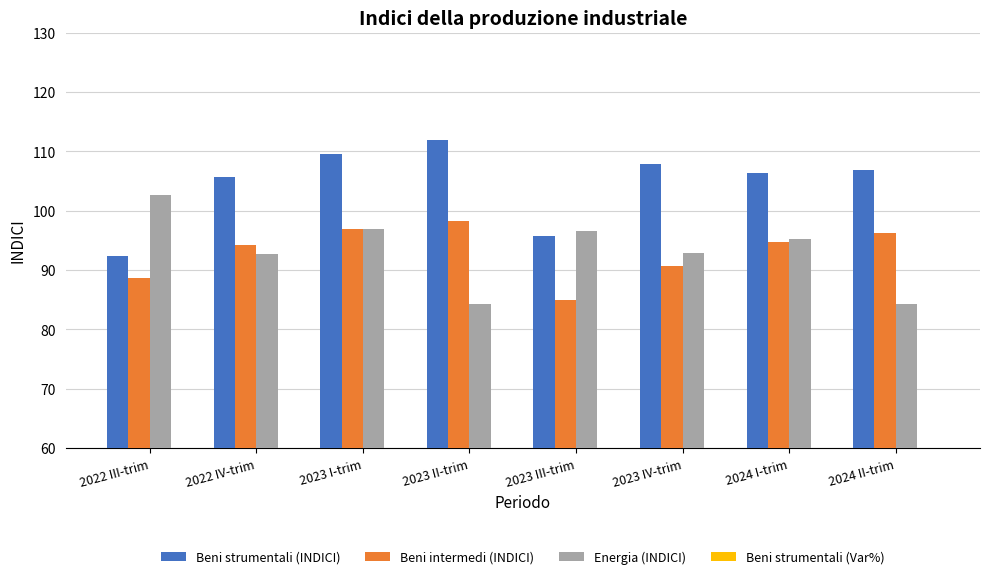

The Energia (INDICI) series shows 112.2 at 2023 II-trim. True or false?

False